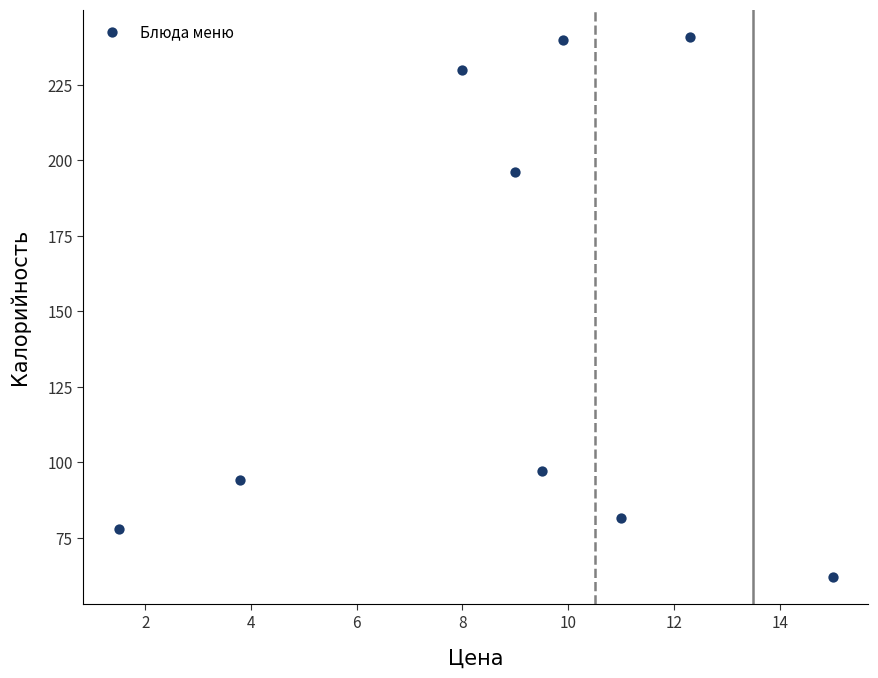

What is the average X value?

8.9